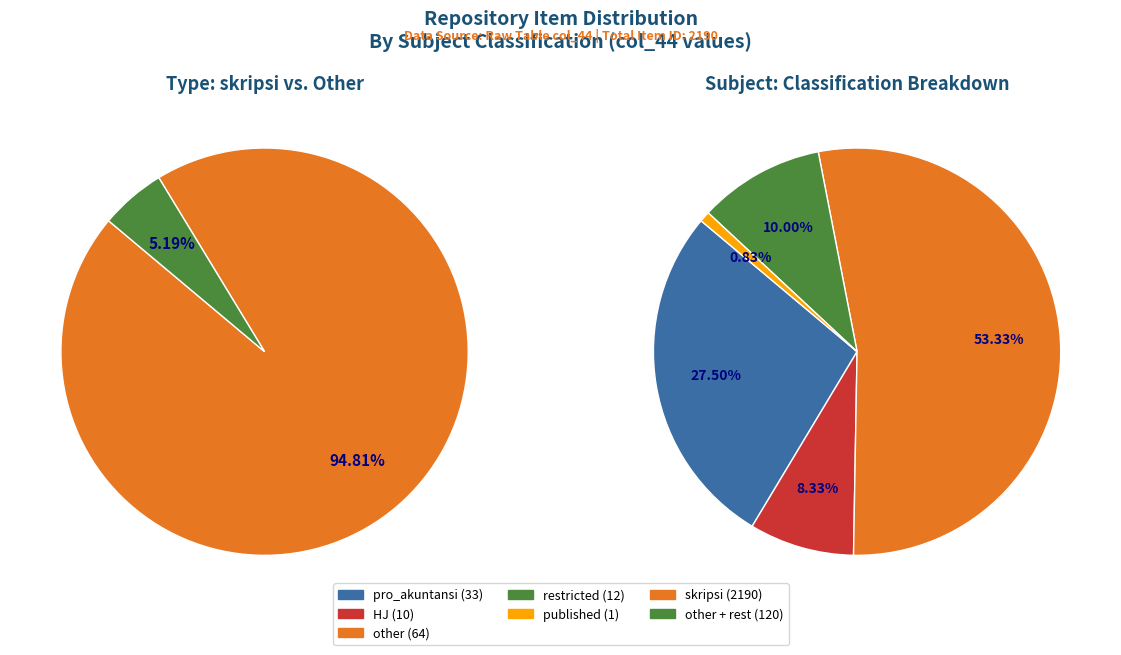

Is it true that published is 1% of the pie?

False